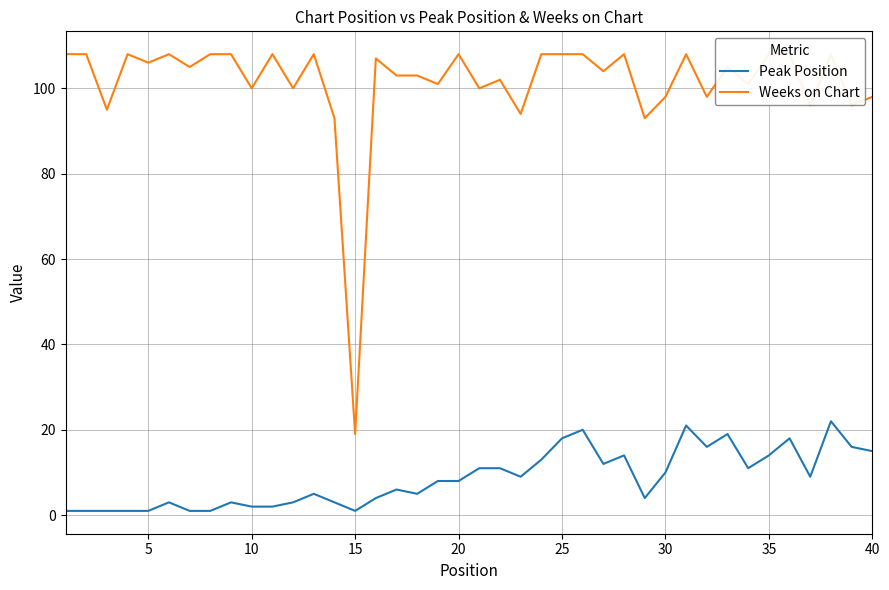

What is the value of the Weeks on Chart point at the 27th from the left?

104